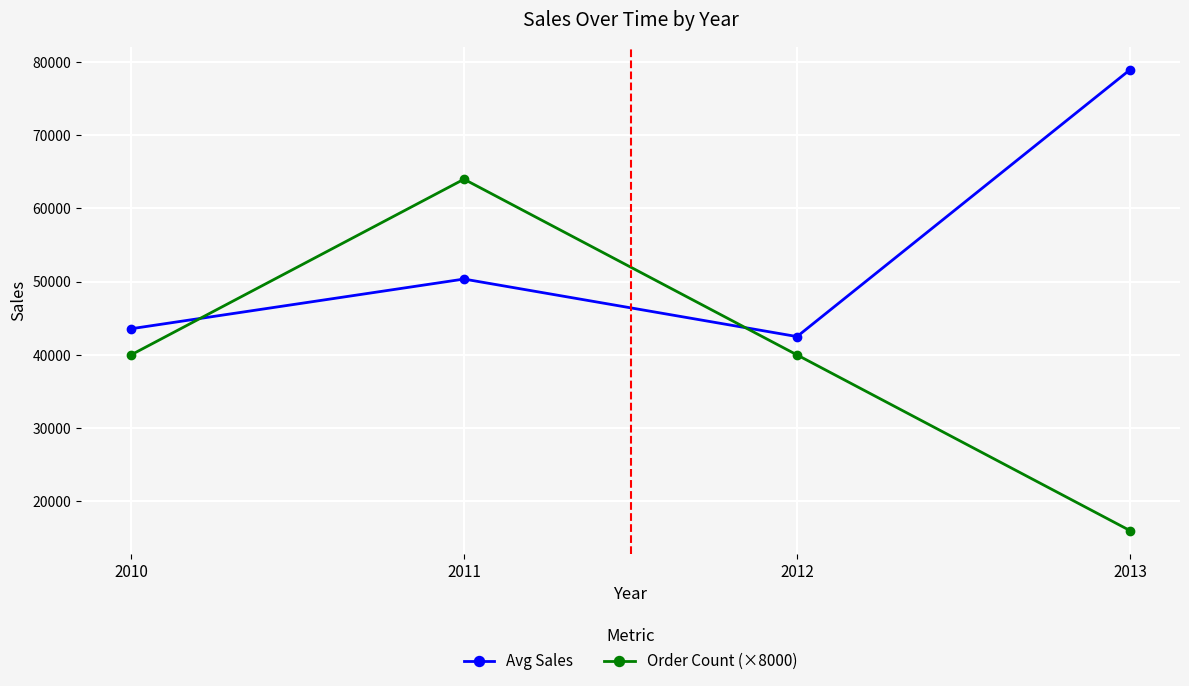

True or false: Avg Sales has a value of 78955.0 at 2013.

True